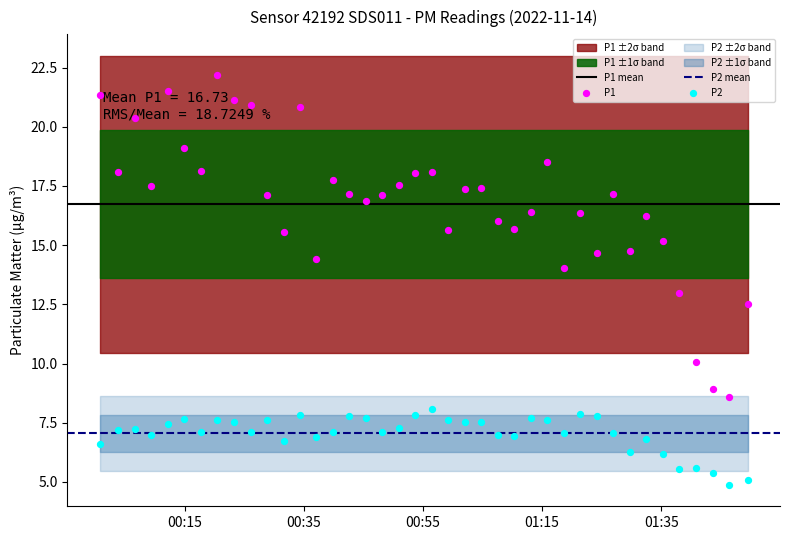

Which series contains the lowest Y value?

P2